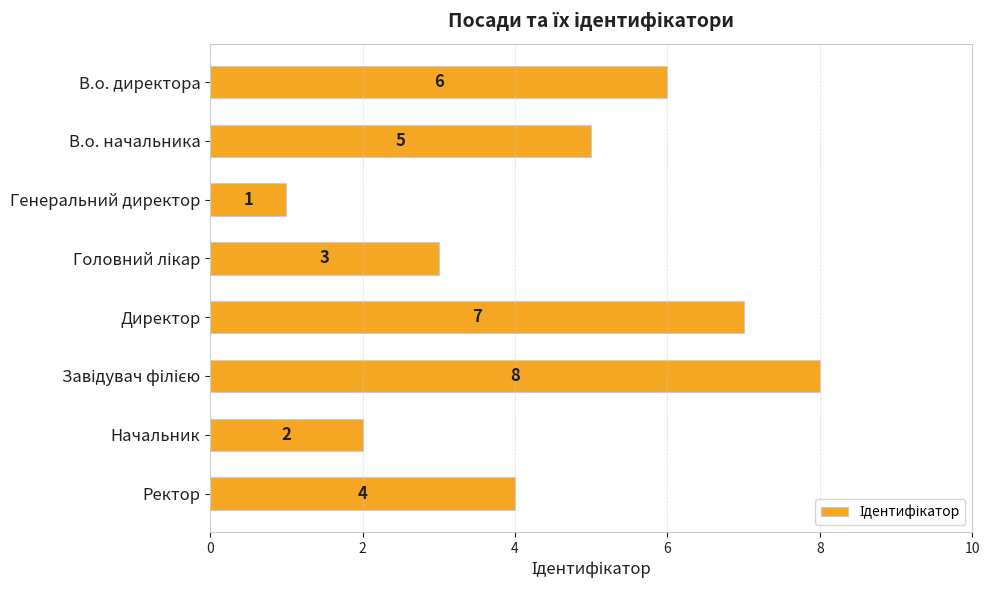

True or false: the data shows 6 at В.о. директора.

True